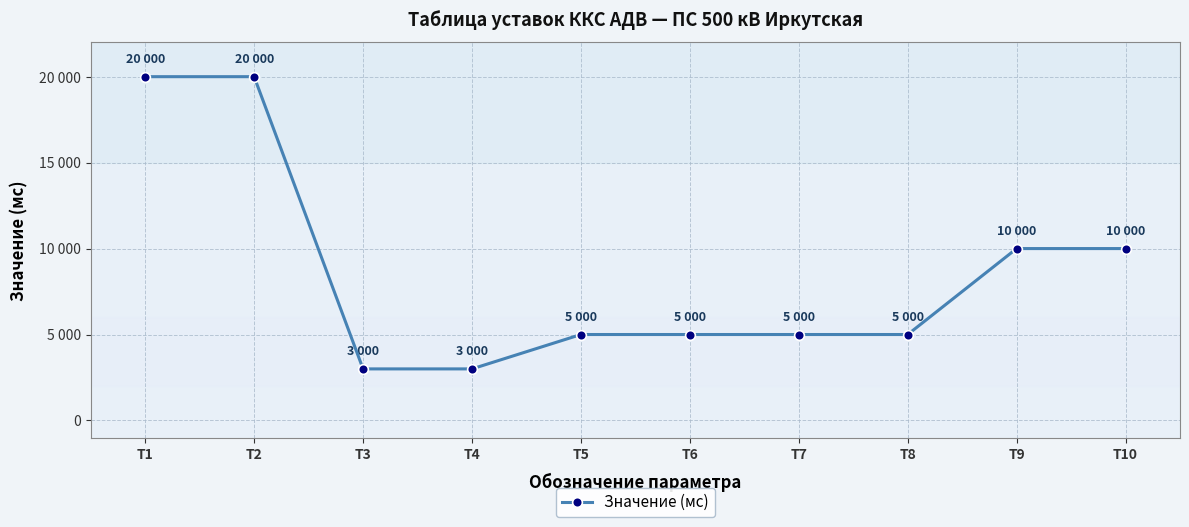

What is the difference between the second highest and second lowest values?

17000